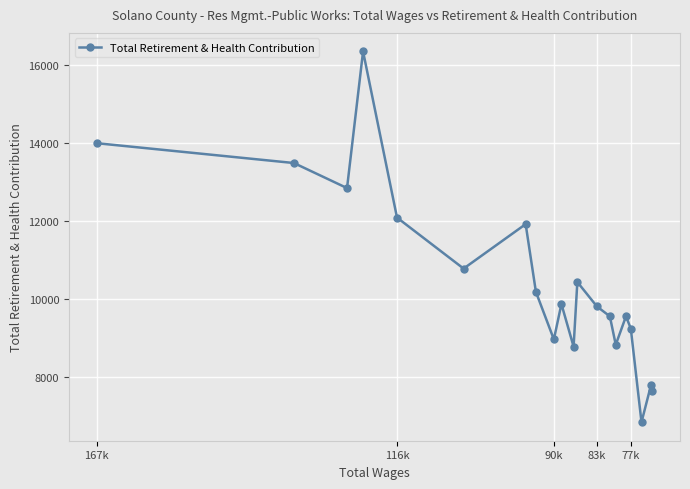

True or false: there are more than 0 points higher than both neighbors.

True